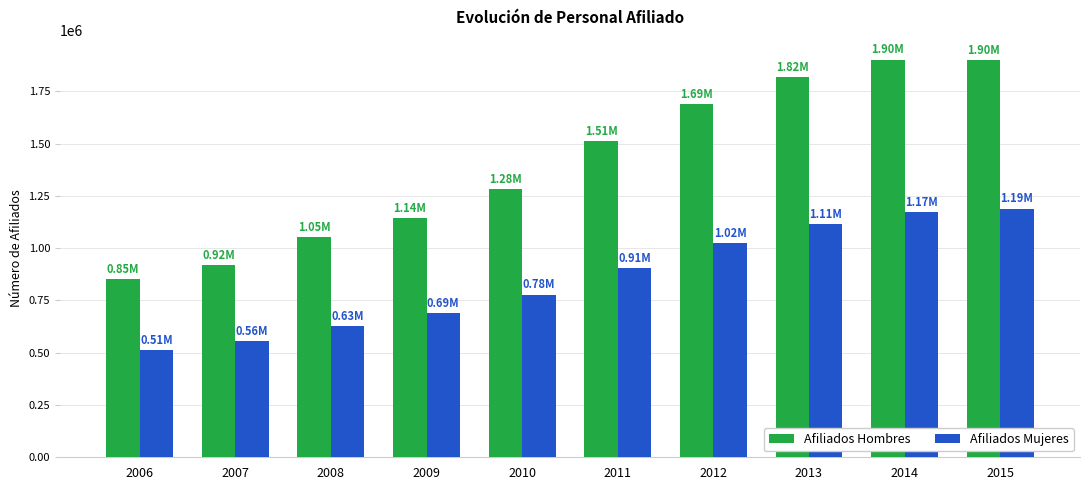

Which series has the largest range (max minus min)?

Afiliados Hombres